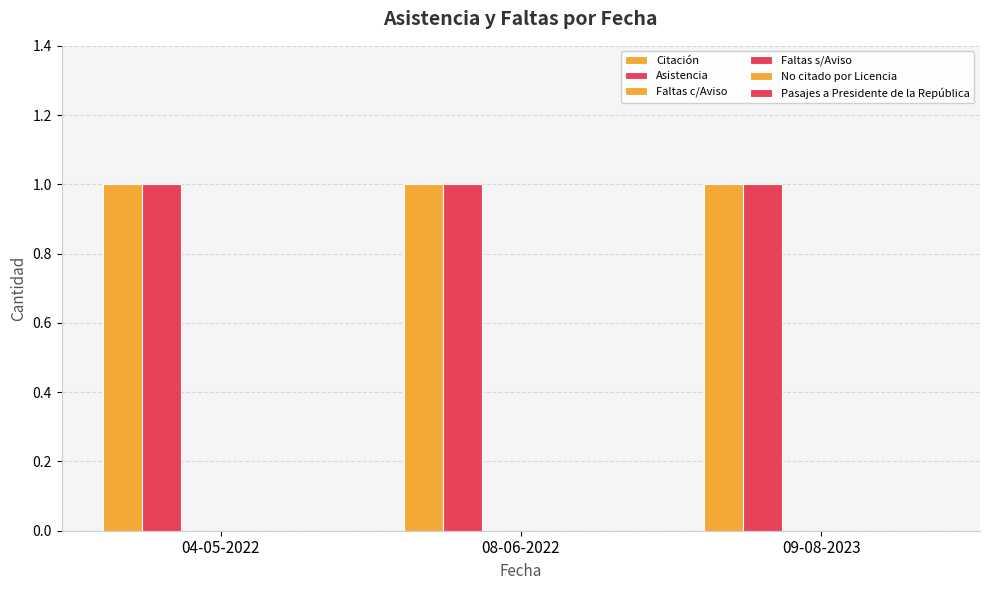

Which has a higher value, 08-06-2022 or 04-05-2022?

08-06-2022